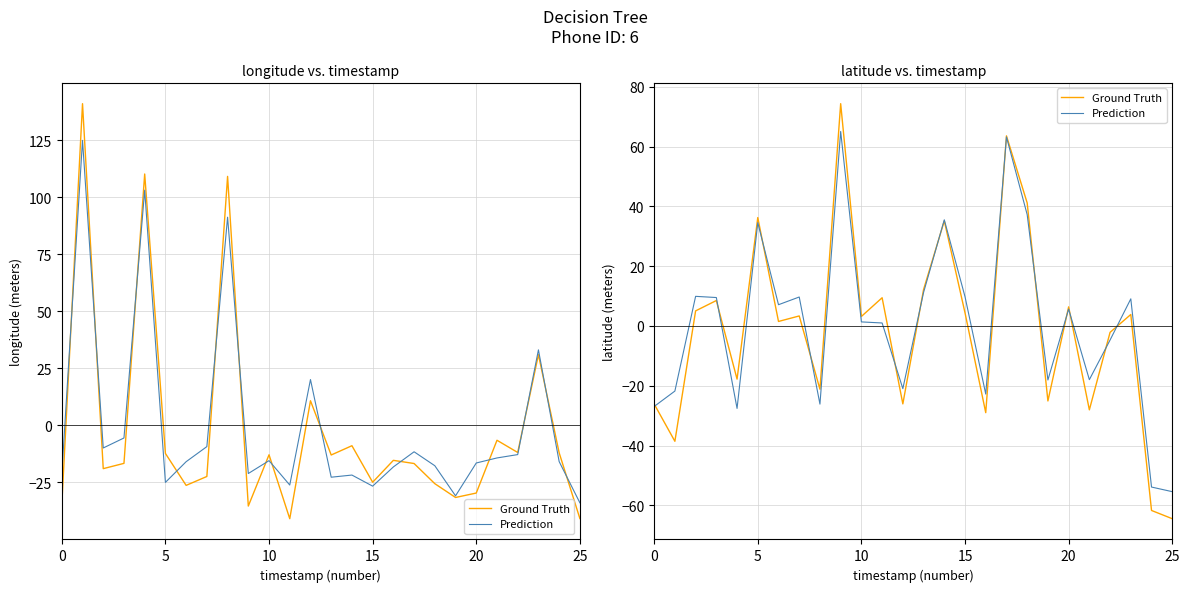

True or false: Ground Truth has a value of 74.3 at 9.

True